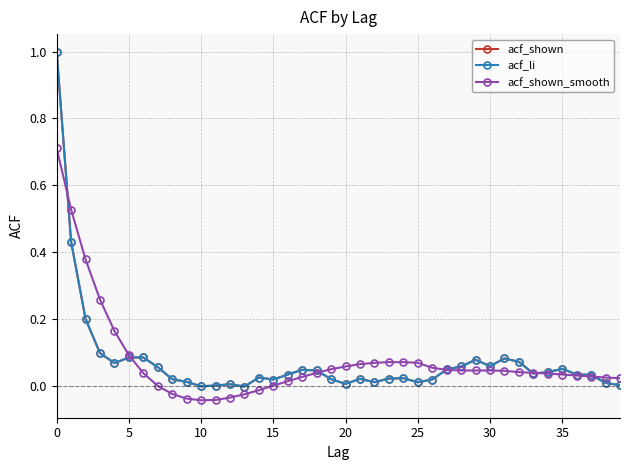

Does the chart have visible grid lines?

Yes